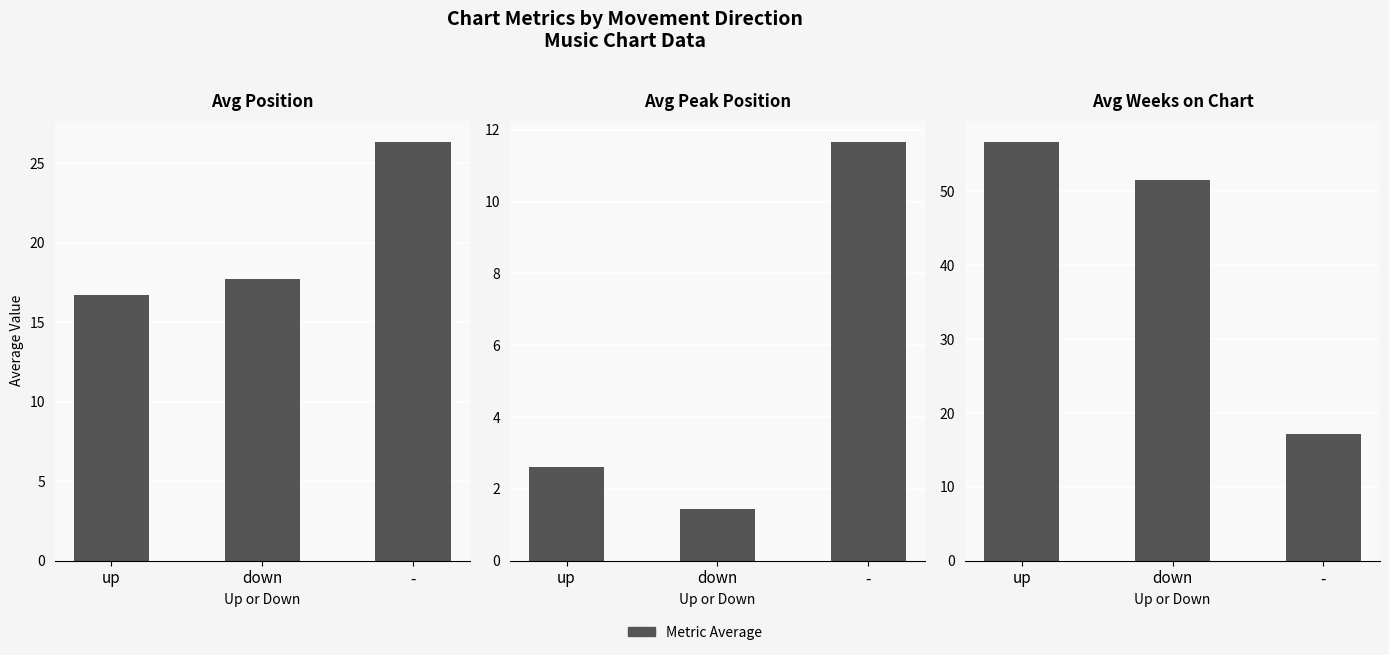

Does the chart contain any negative values?

No